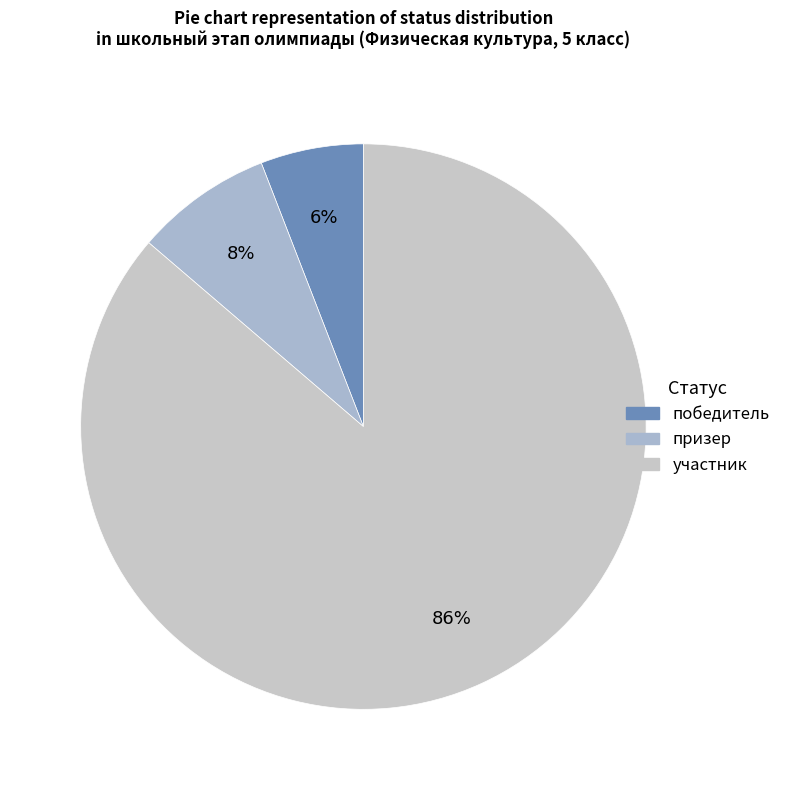

Between призер and участник, which is larger?

участник